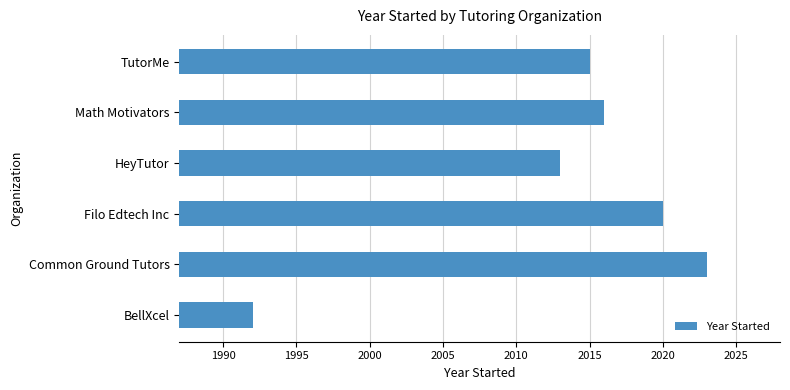

List the labels in order of value, largest first.

Common Ground Tutors, Filo Edtech Inc, Math Motivators, TutorMe, HeyTutor, BellXcel